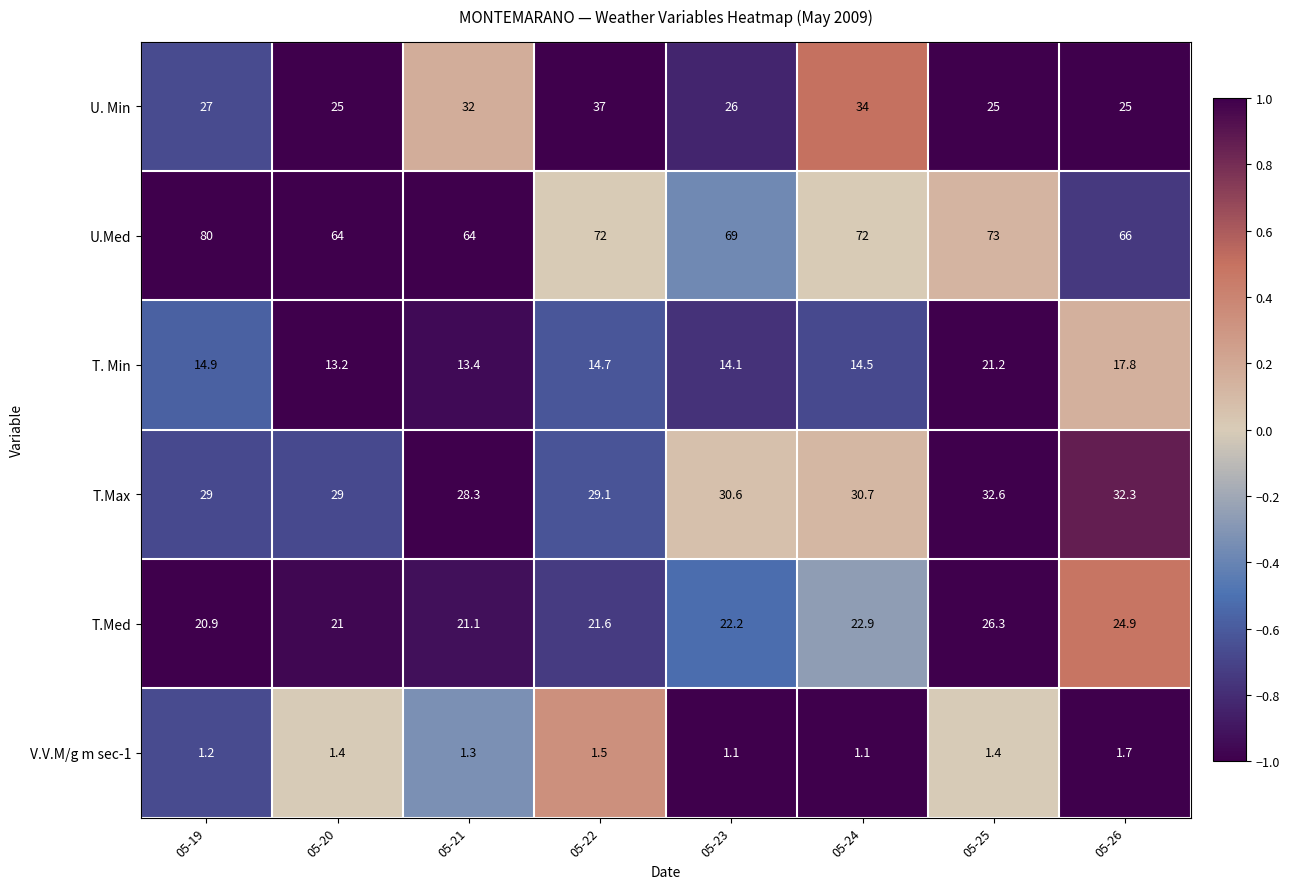

Rank the series at 05-19 from lowest to highest value.

V.V.M/g m sec-1, T. Min, T.Med, U. Min, T.Max, U.Med